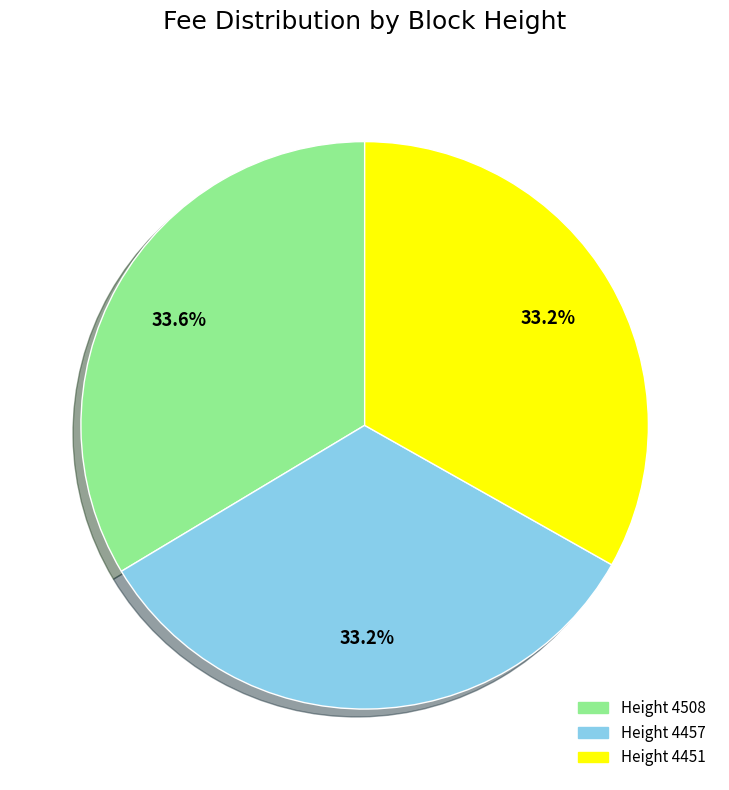

Is there a majority slice in this chart?

No